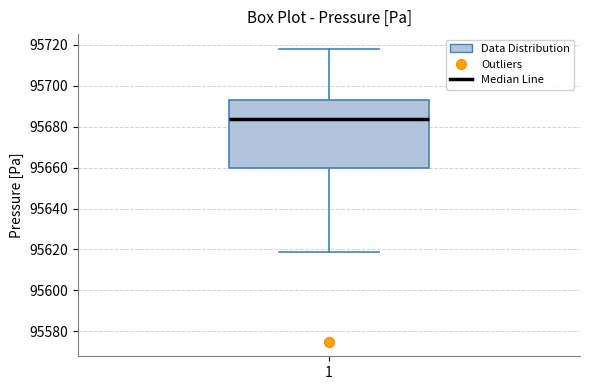

Where does the median line of the box at x = 1 sit on the y-axis? The values are not printed on the chart, so give them approximately, as read against the axis.

95684